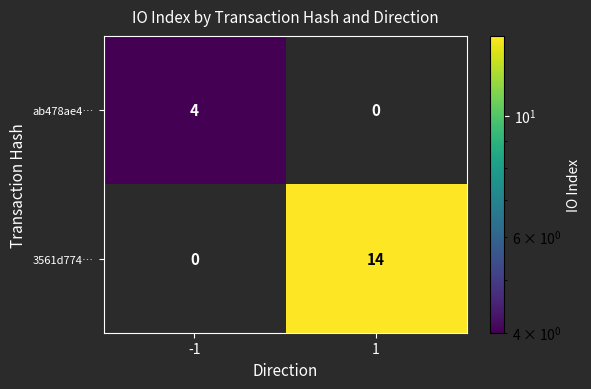

Reading left to right, extract all data points from this chart.

ab478ae4…: 4	0
3561d774…: 0	14